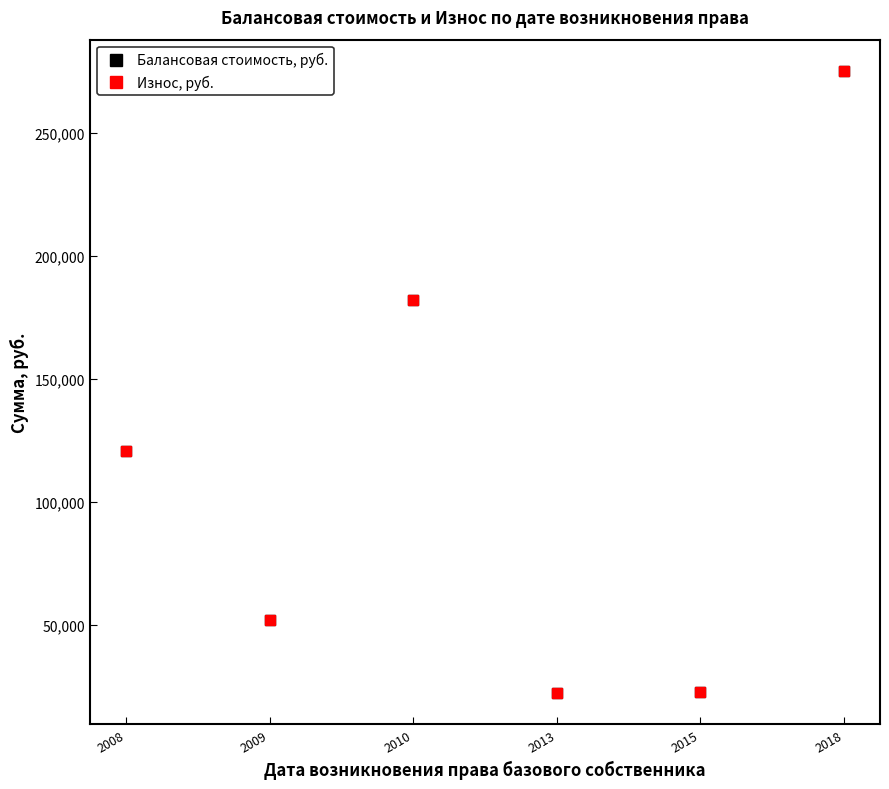

Is this an area chart (filled region under the line)?

No